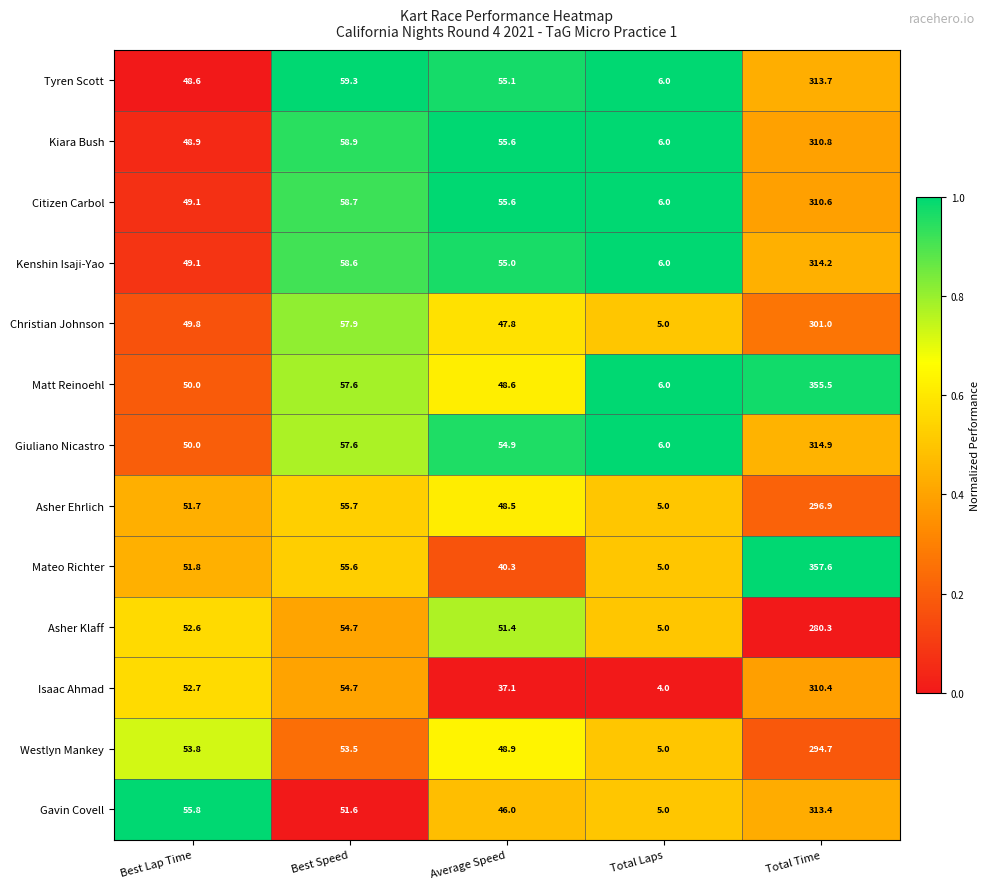

What is the sum of all Matt Reinoehl values?

517.7